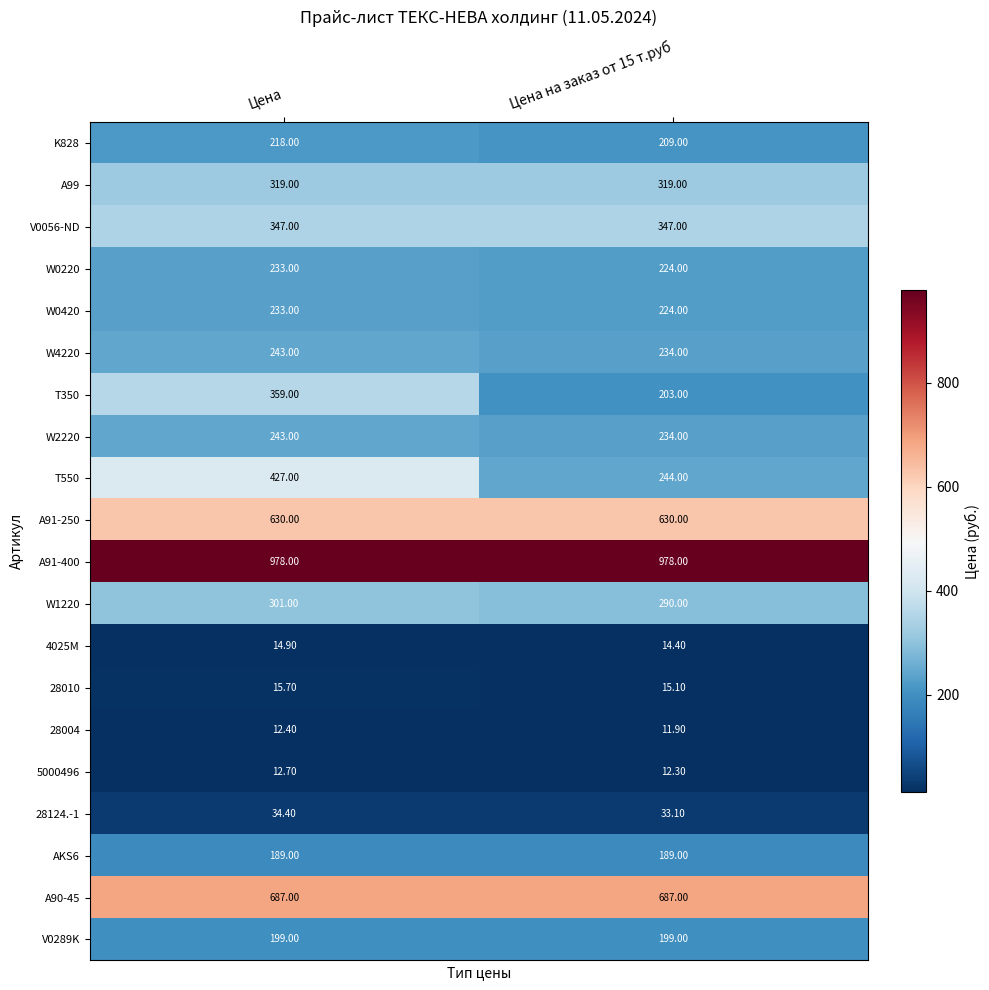

Which series has the largest range (max minus min)?

T550